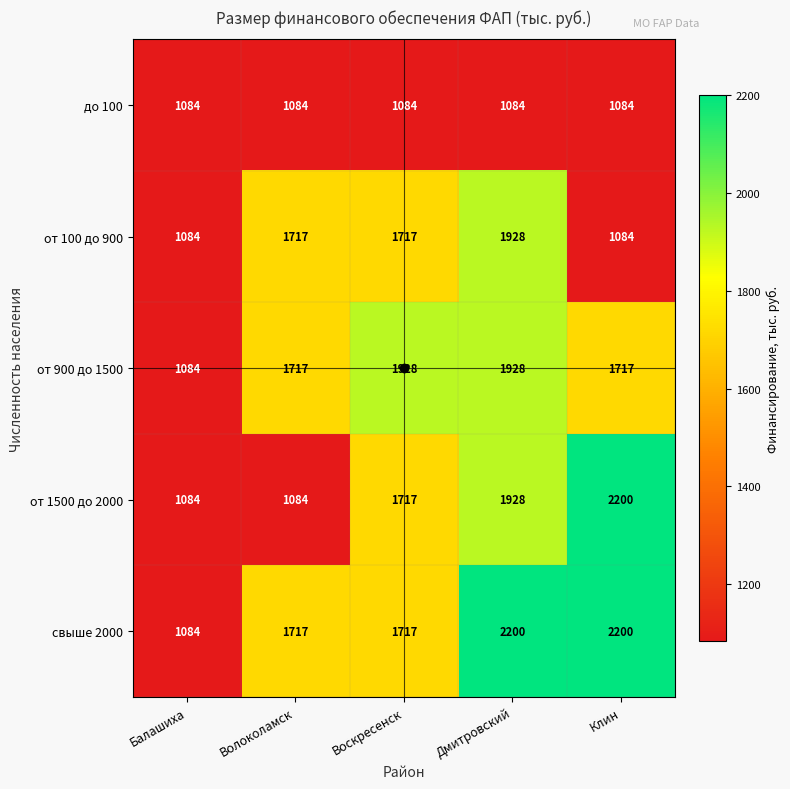

Which series changed the most between Волоколамск and Воскресенск?

от 1500 до 2000